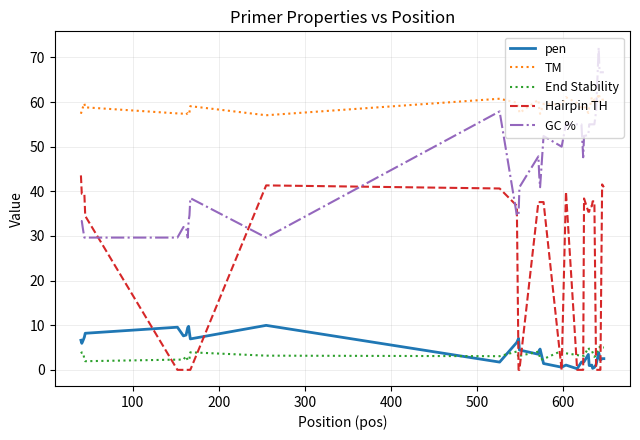

Which series has the largest total across all categories?

TM